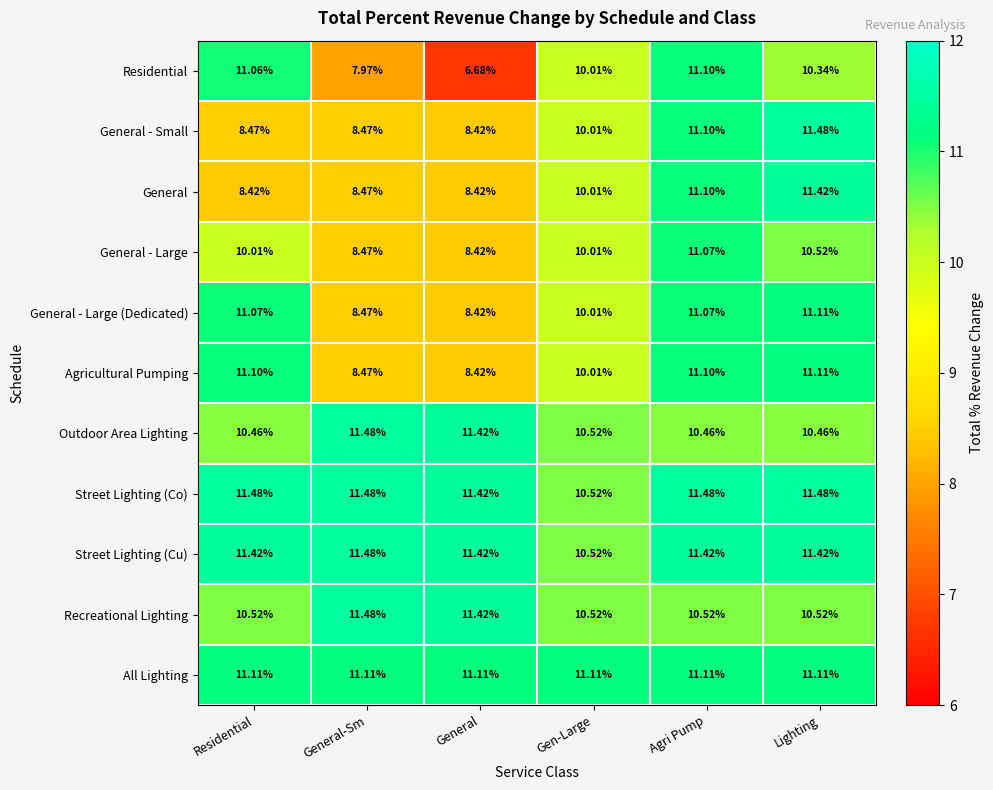

At which label does General - Small first exceed 10?

Gen-Large